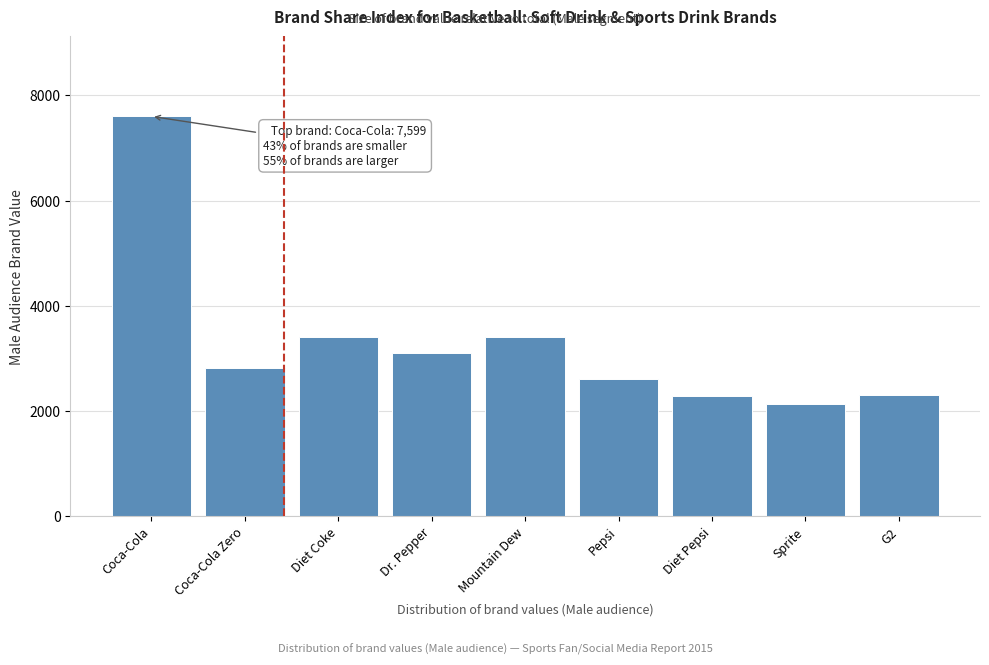

What is the label of the 2nd bar from the right?

Sprite